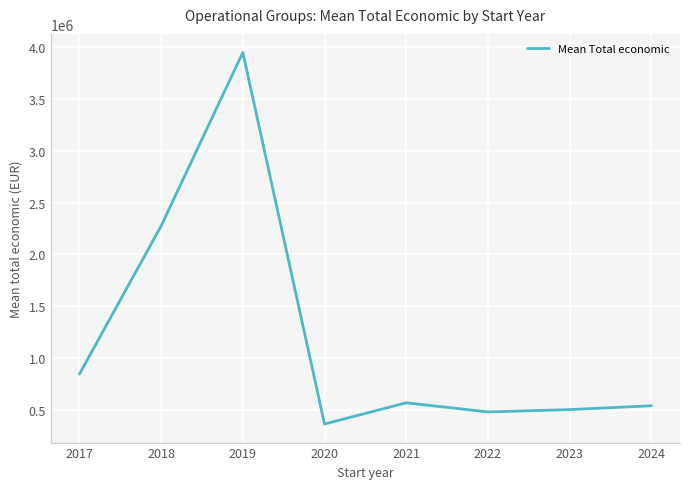

Reading left to right, what are all the values shown in this chart?

844546.3	2274820.0	3949569.9	363424.6	567924.4	479887.0	502673.7	539418.3